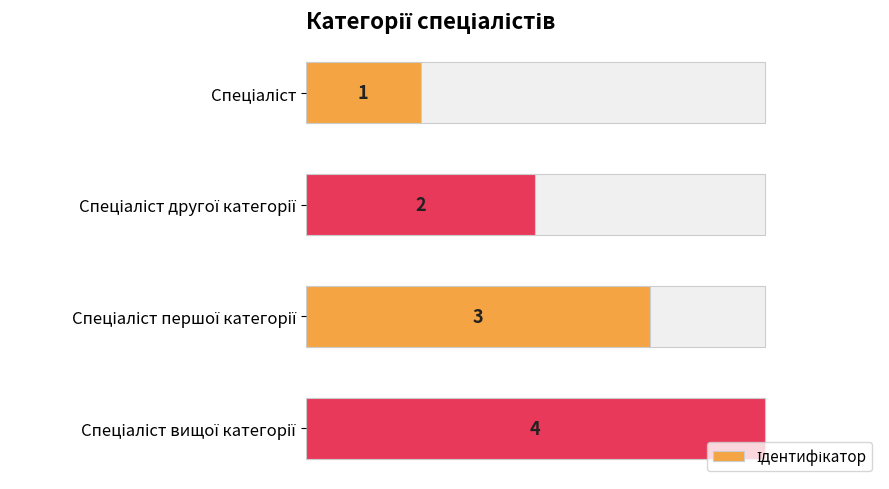

Reading left to right, what are all the values shown in this chart?

0=1	1=2	2=3	3=4